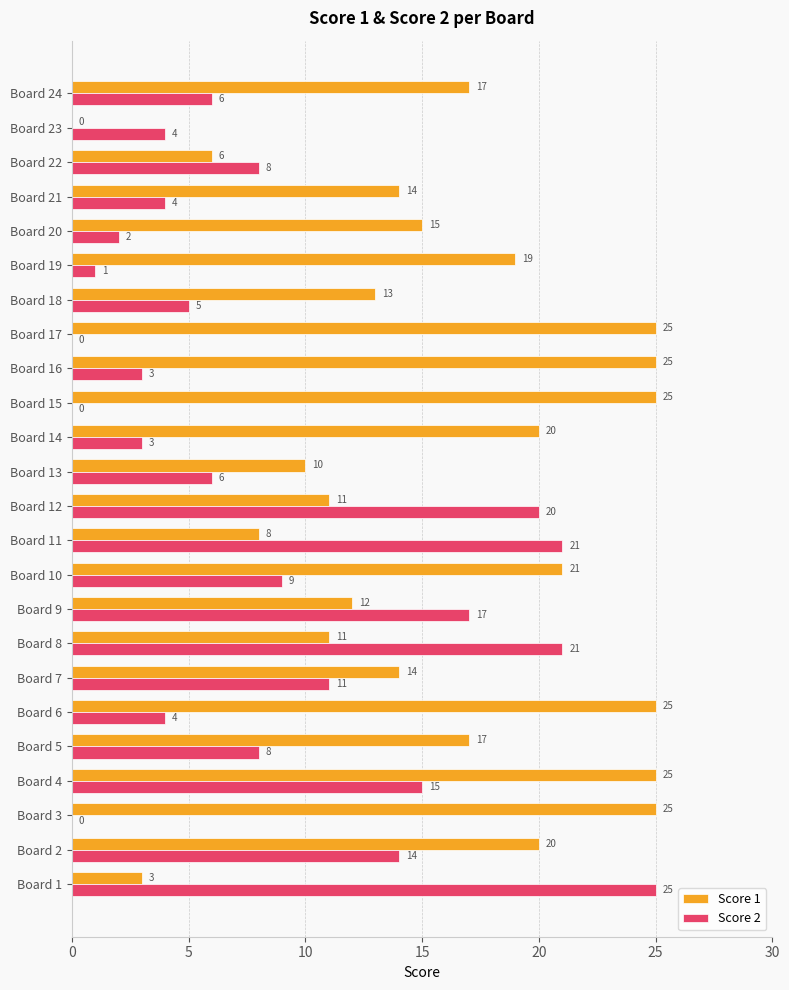

What is the maximum value for Score 1?

25